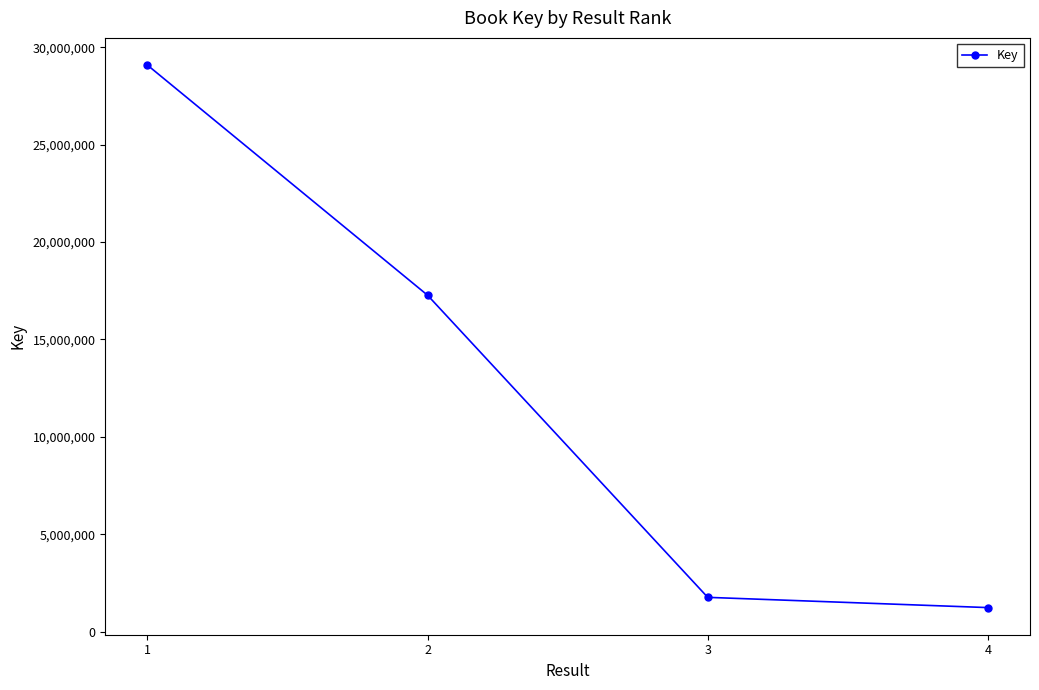

At which category does the chart reach its peak across all series?

1